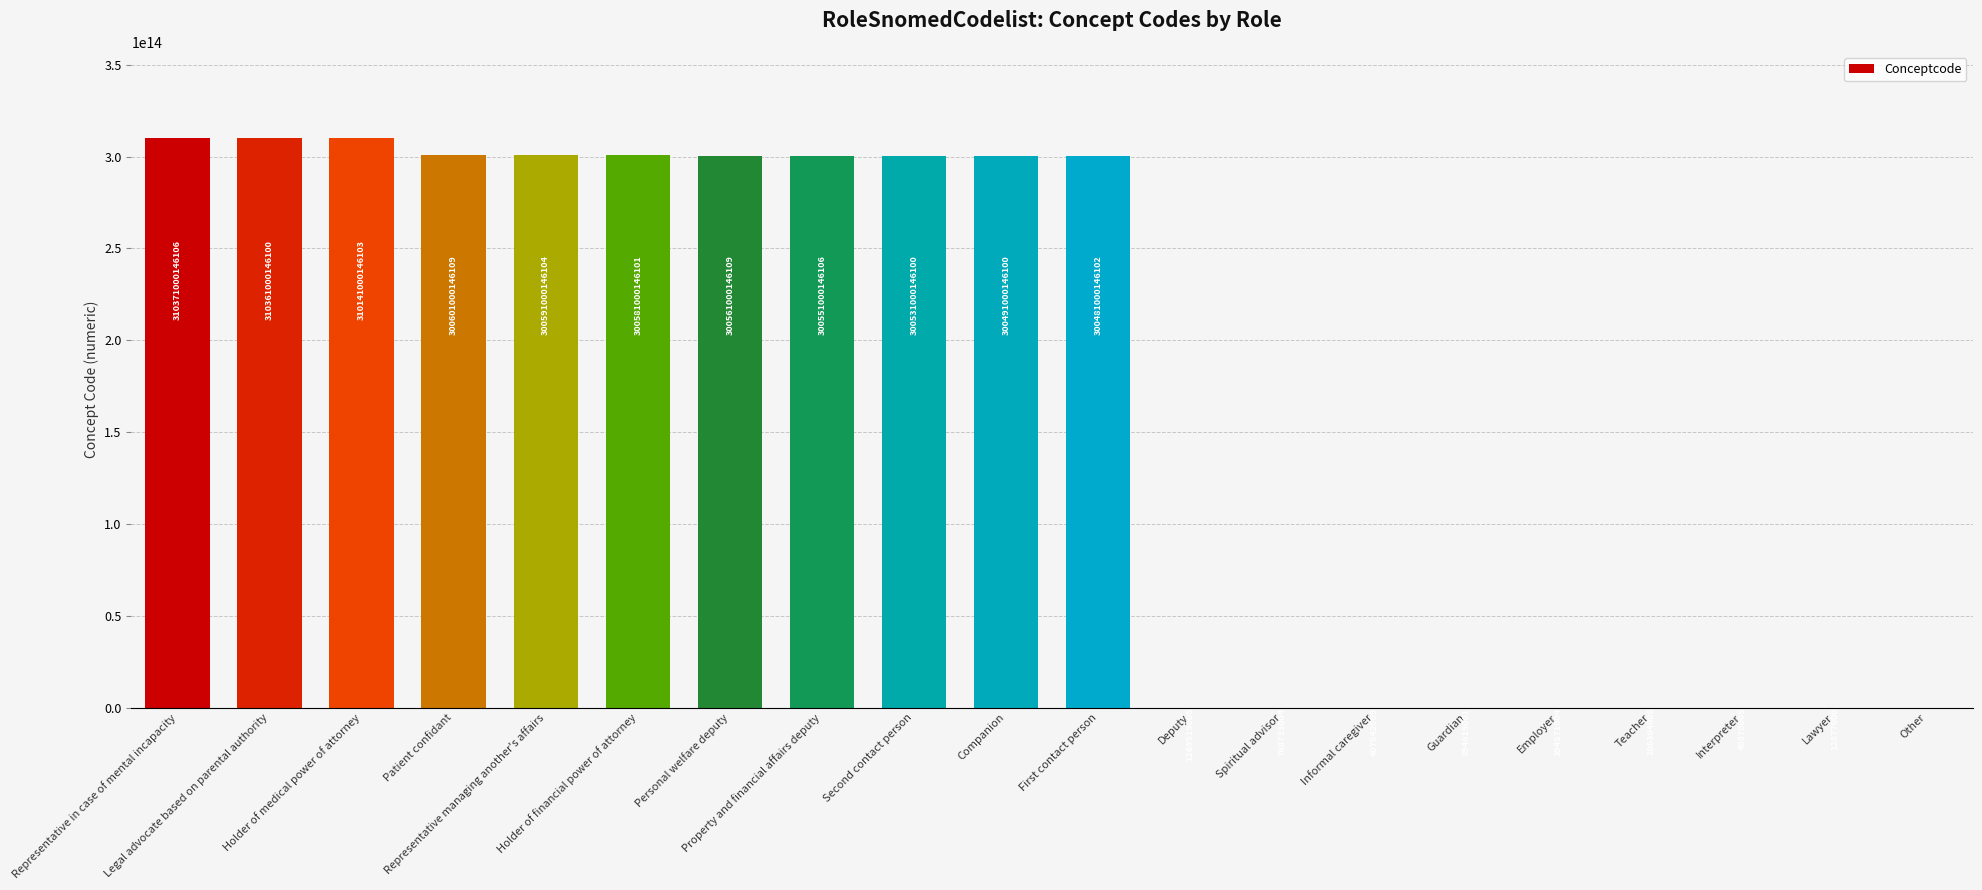

What is the approximate value at Lawyer?

12877000